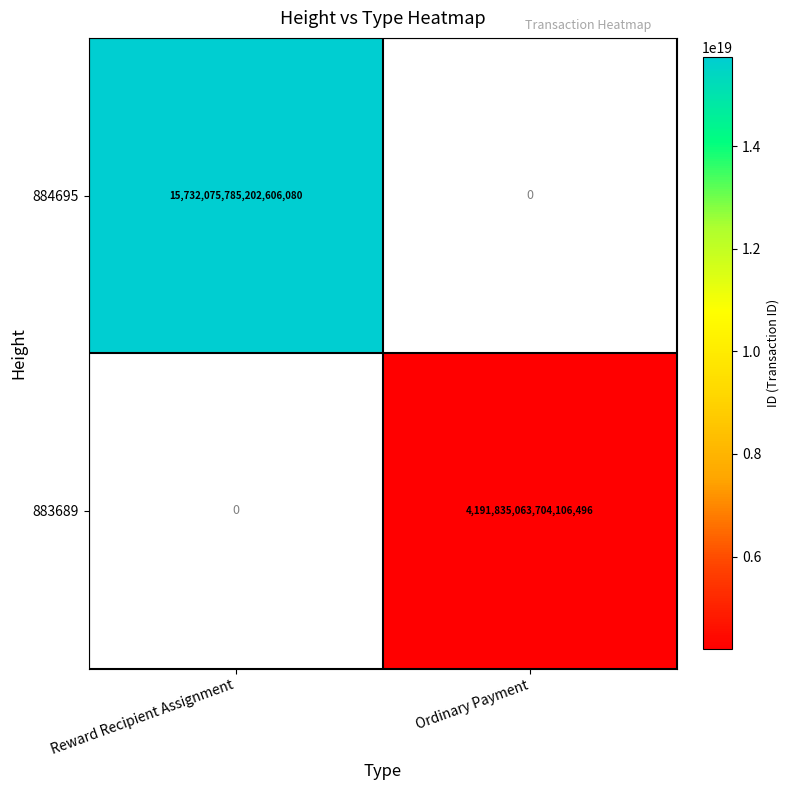

The 883689 series shows 4191835063704106496 at Ordinary Payment. True or false?

True